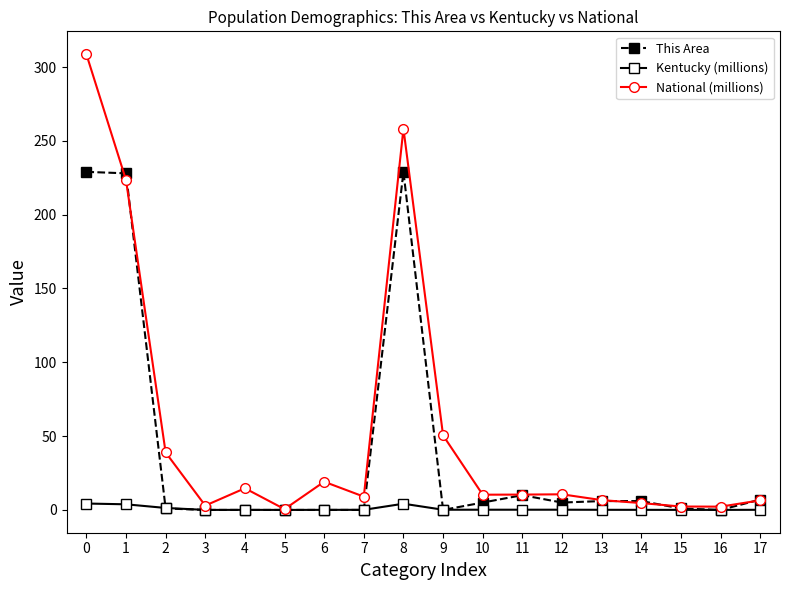

What is the difference between the second highest and minimum values in the Kentucky (millions) series?

4.2